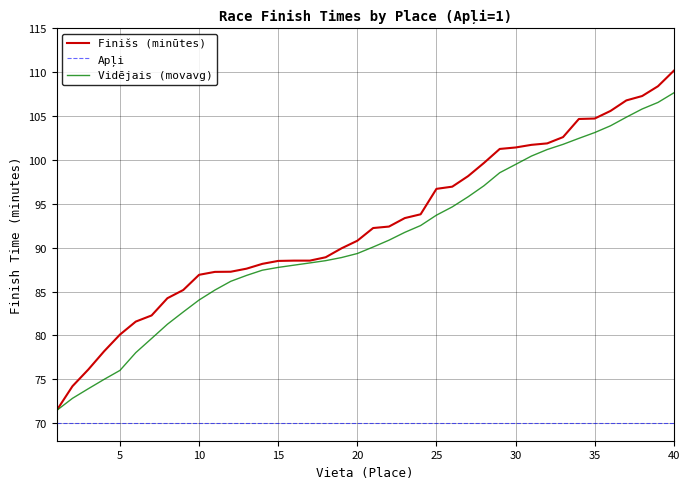

True or false: Vidējais (movavg) and Apļi intersect in this chart.

False